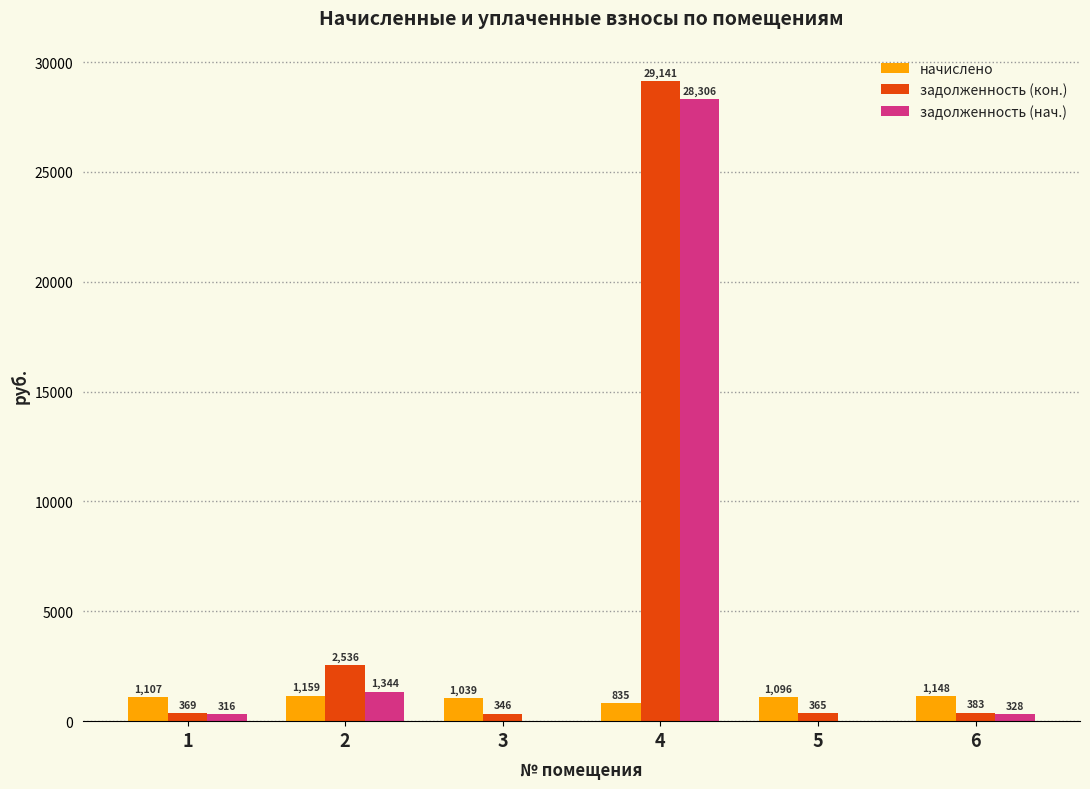

What is the highest value of the начислено series?

1158.9